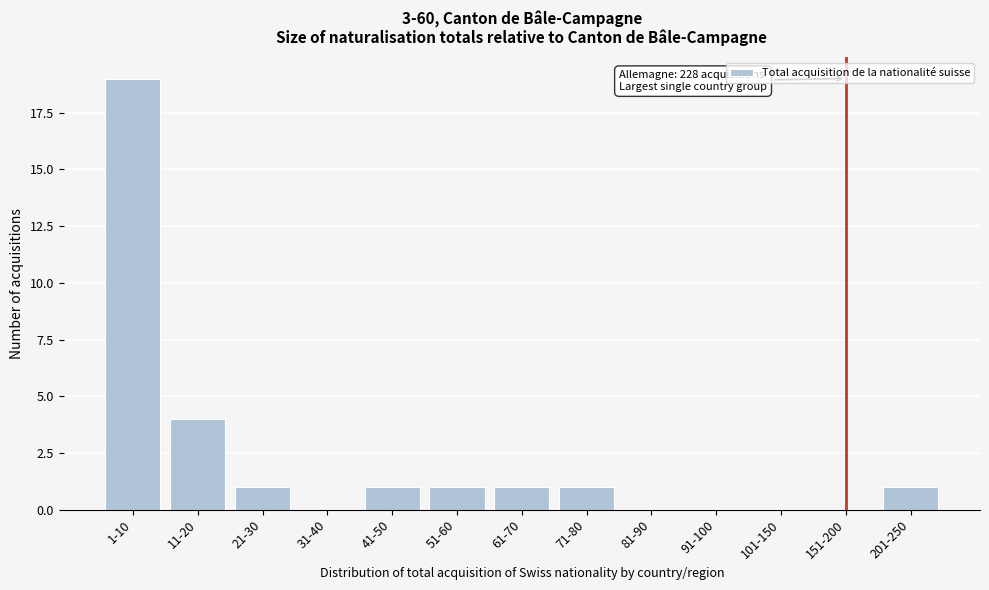

Reading left to right, extract all data points from this chart.

1-10=19	11-20=4	21-30=1	31-40=0	41-50=1	51-60=1	61-70=1	71-80=1	81-90=0	91-100=0	101-150=0	151-200=0	201-250=1